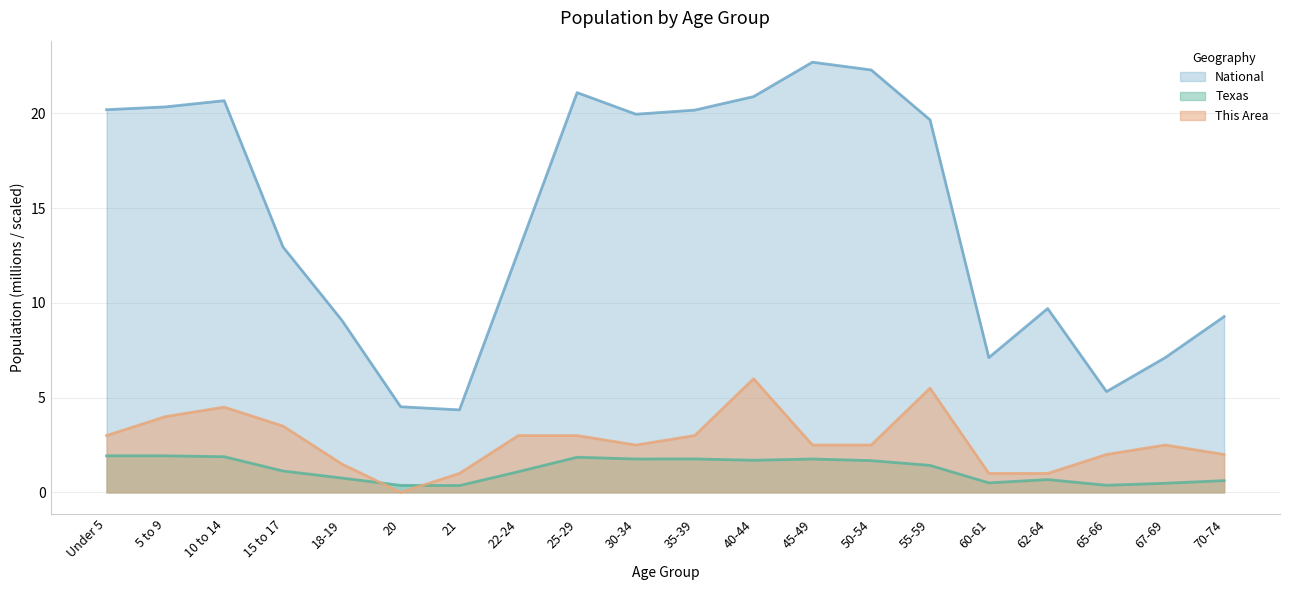

What is the lowest value of the Texas series?

0.4